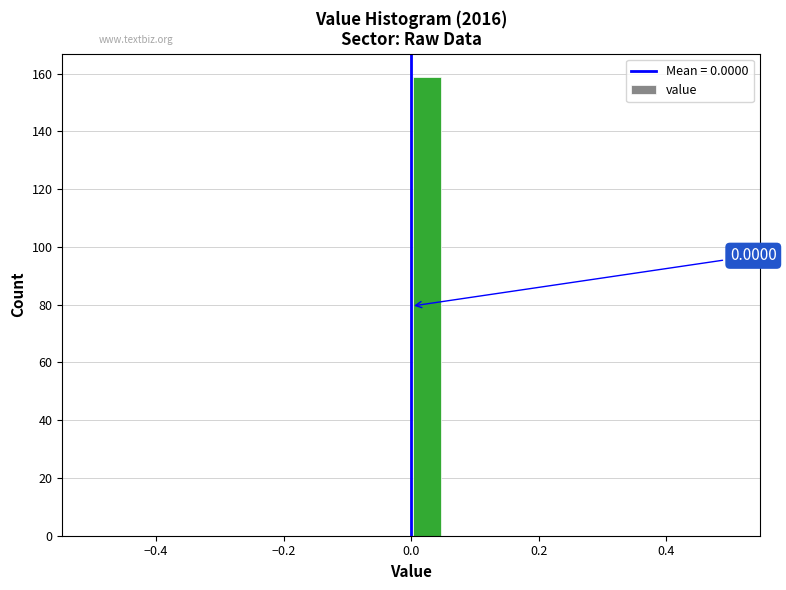

Read against the x-axis, roughly where is the centre of the tallest bar?

0.02